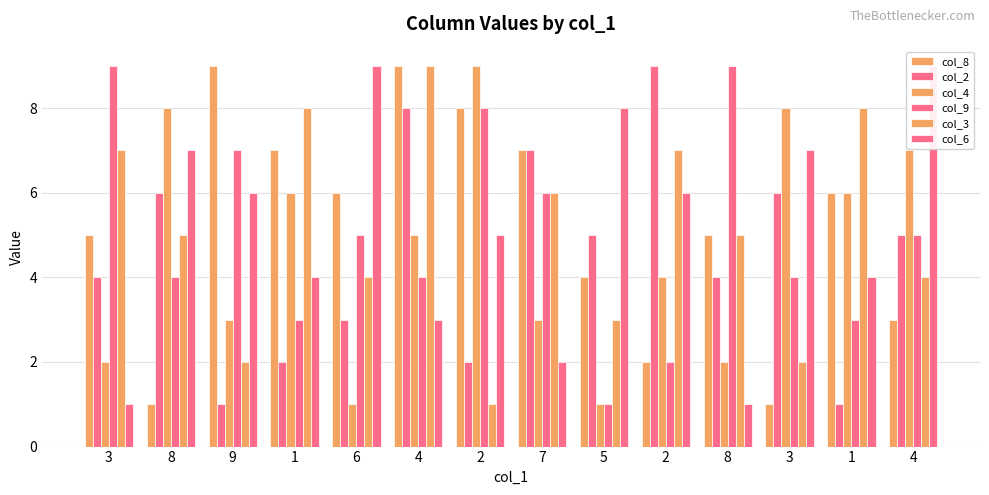

Reading left to right, extract all data points from this chart.

col_8: 3=5	8=1	9=9	1=7	6=6	4=9	2=8	7=7	5=4	2=2	8=5	3=1	1=6	4=3
col_2: 3=4	8=6	9=1	1=2	6=3	4=8	2=2	7=7	5=5	2=9	8=4	3=6	1=1	4=5
col_4: 3=2	8=8	9=3	1=6	6=1	4=5	2=9	7=3	5=1	2=4	8=2	3=8	1=6	4=7
col_9: 3=9	8=4	9=7	1=3	6=5	4=4	2=8	7=6	5=1	2=2	8=9	3=4	1=3	4=5
col_3: 3=7	8=5	9=2	1=8	6=4	4=9	2=1	7=6	5=3	2=7	8=5	3=2	1=8	4=4
col_6: 3=1	8=7	9=6	1=4	6=9	4=3	2=5	7=2	5=8	2=6	8=1	3=7	1=4	4=9